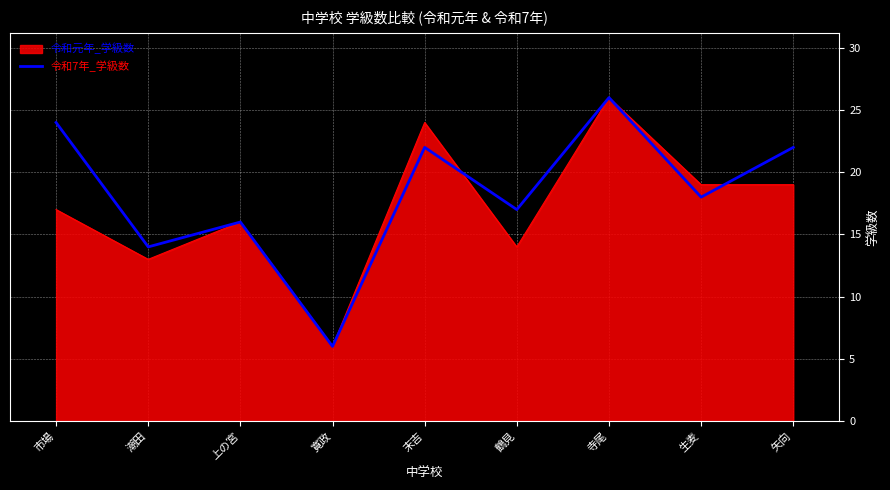

What is the maximum value shown in the chart?

26